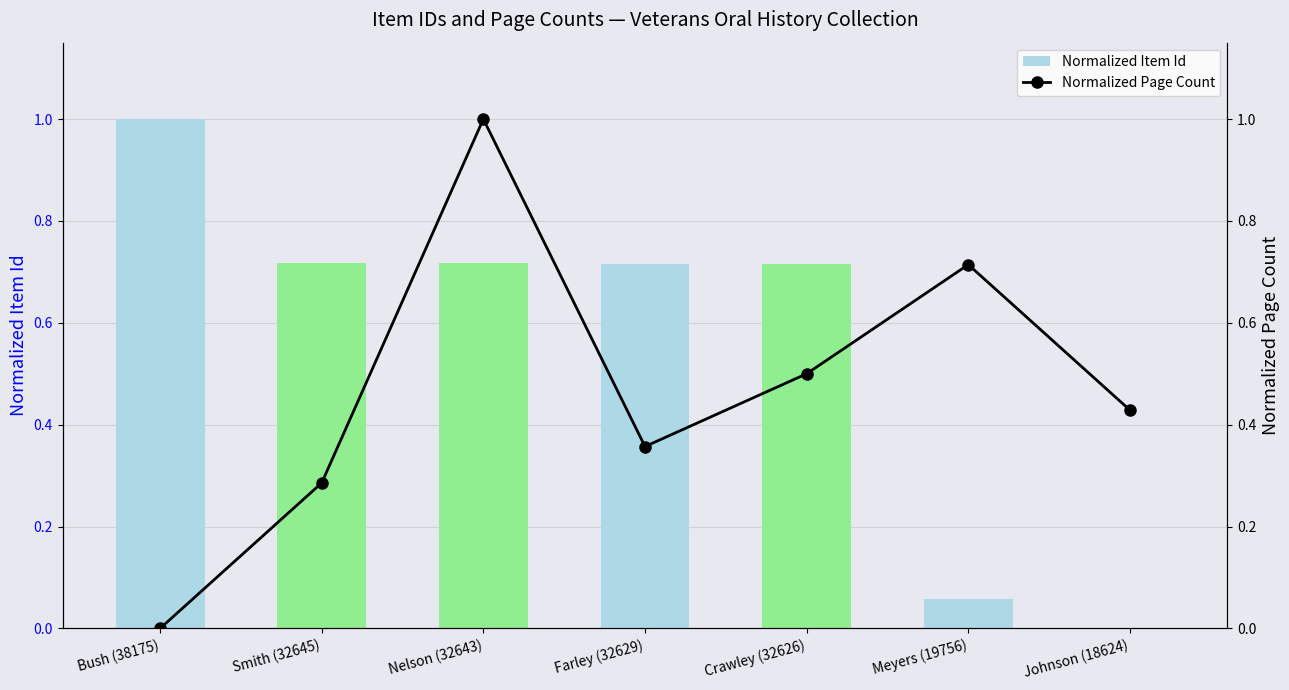

Which series changed the most between Bush (38175) and Nelson (32643)?

Normalized Page Count